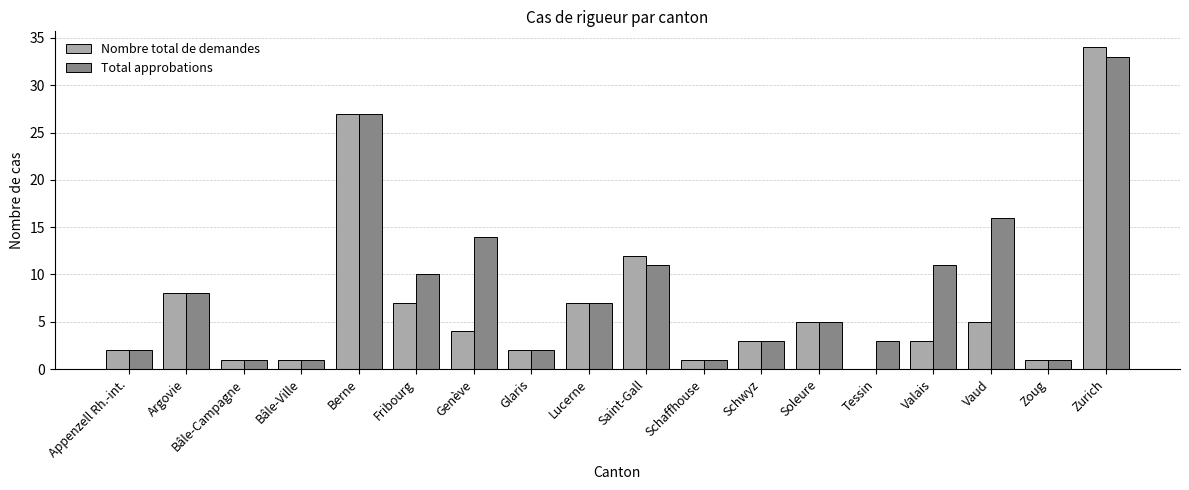

Reading left to right, extract all data points from this chart.

Nombre total de demandes: 2	8	1	1	27	7	4	2	7	12	1	3	5	0	3	5	1	34
Total approbations: 2	8	1	1	27	10	14	2	7	11	1	3	5	3	11	16	1	33